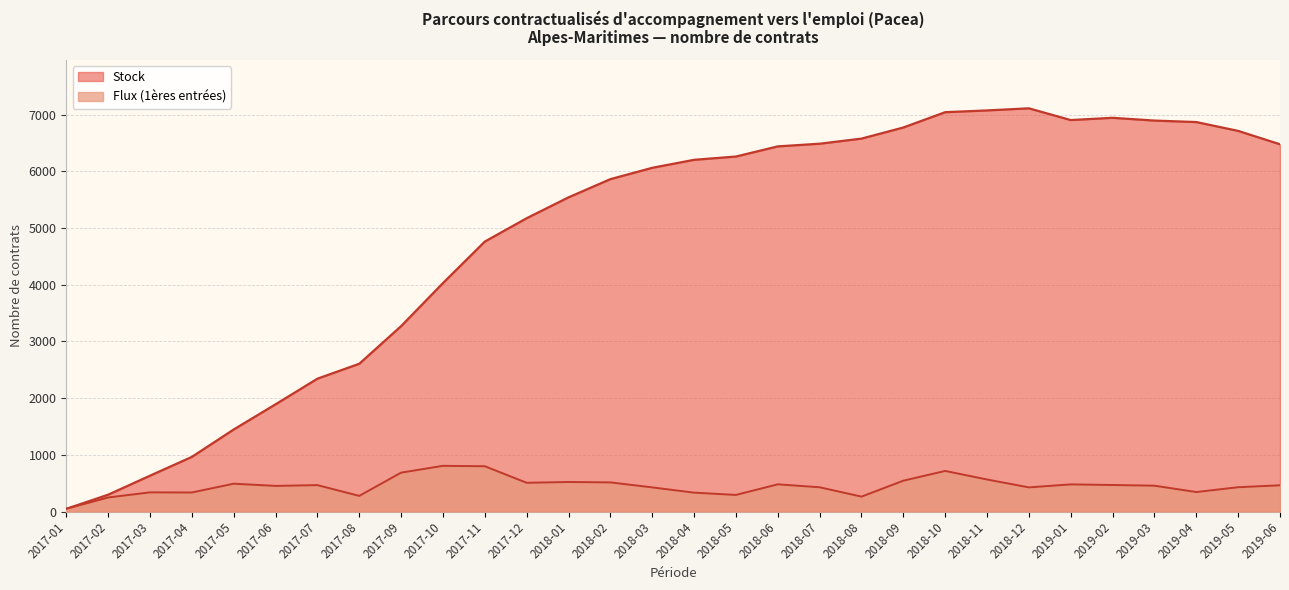

Rank the series by their maximum value, from lowest to highest.

Flux (1ères entrées), Stock